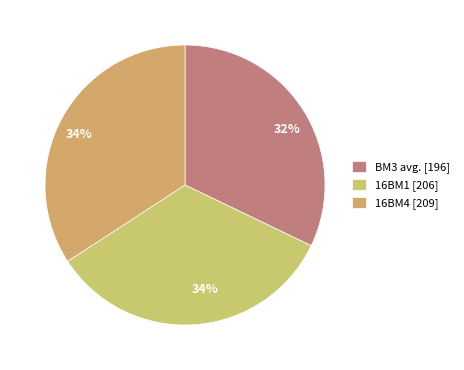

How many segments does this pie chart have?

3